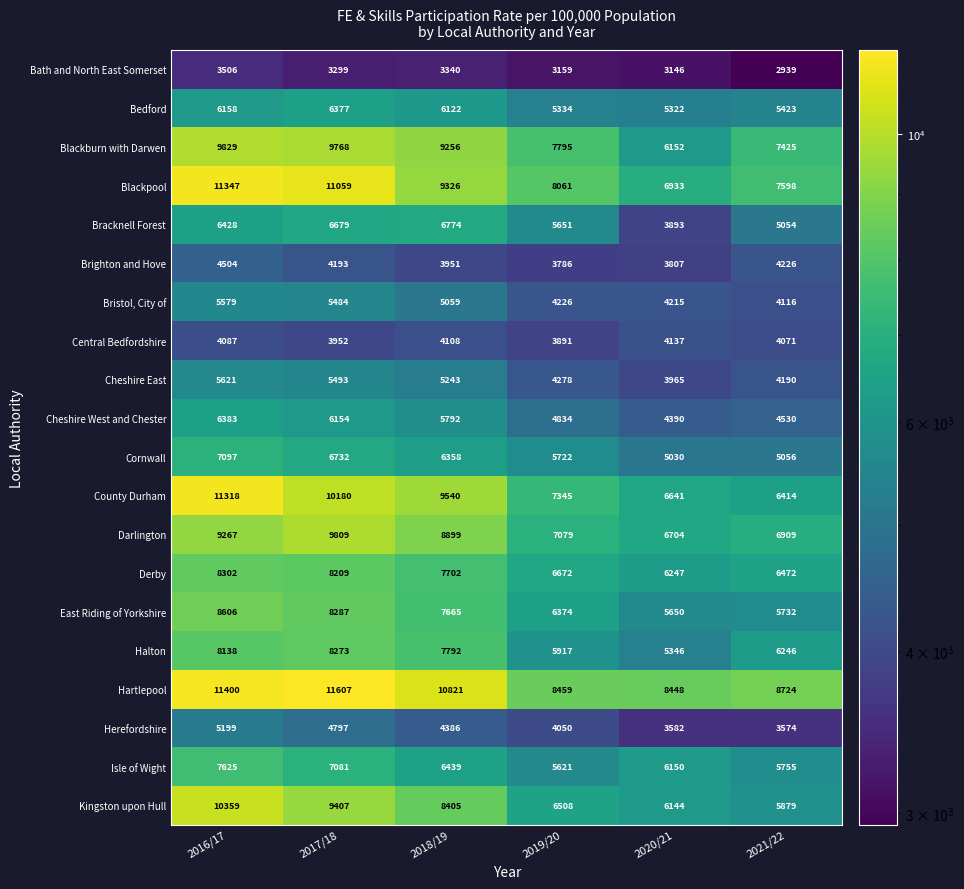

Where is County Durham nearest to the value 8866?

2018/19